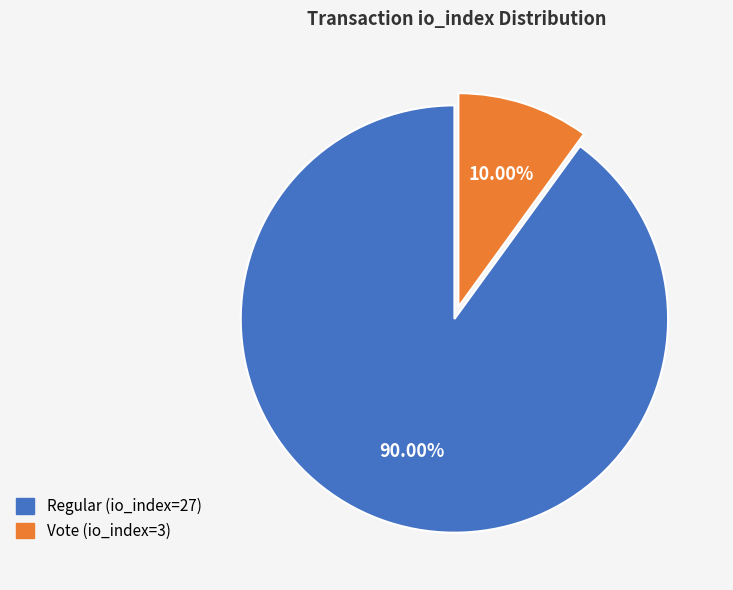

How many segments does this pie chart have?

2